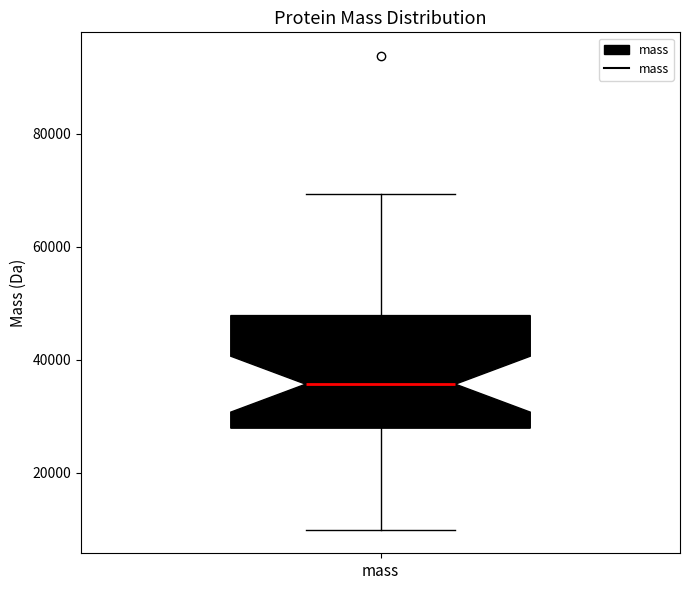

Transcribe this box plot: give where the median line is, the range the box spans, and where the two whiskers end, as read against the y-axis. The values are not printed on the chart, so give them approximately, as read against the axis.

median 36000, box 28000 to 48000, whiskers 10000 to 70000